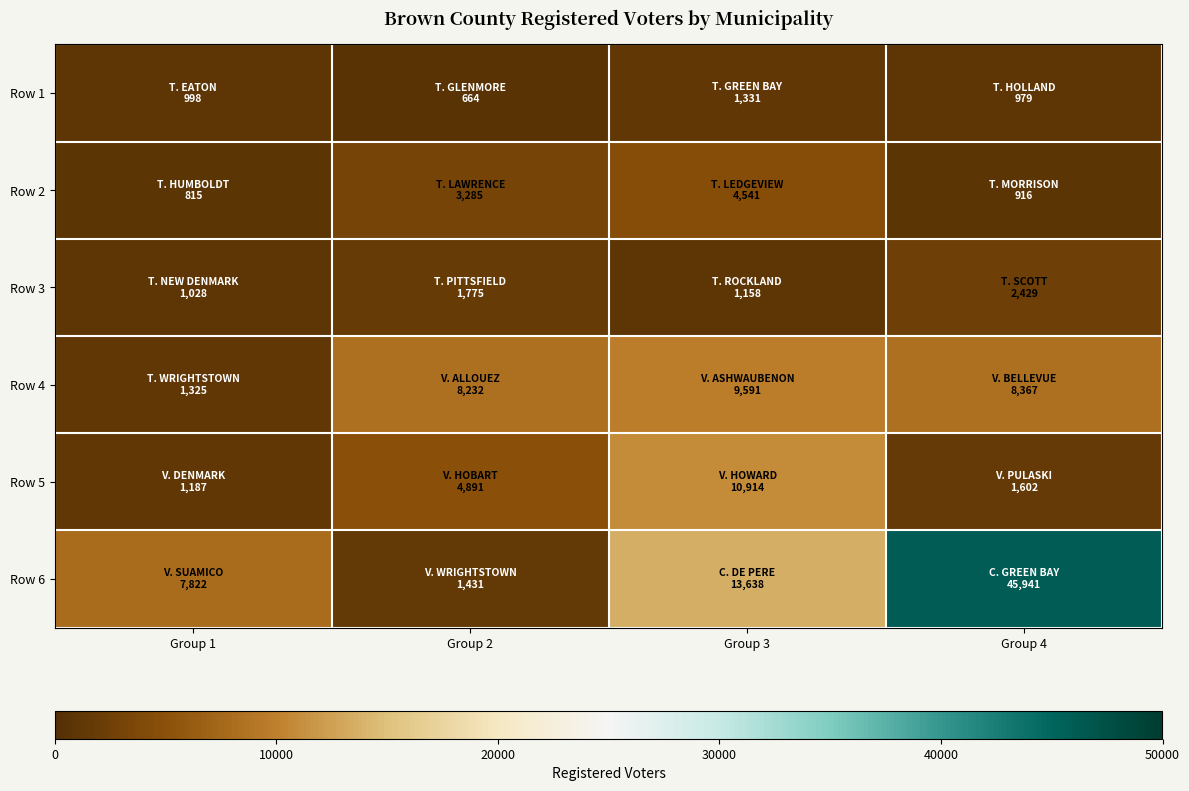

Which category has the lowest value across all series?

Group 2